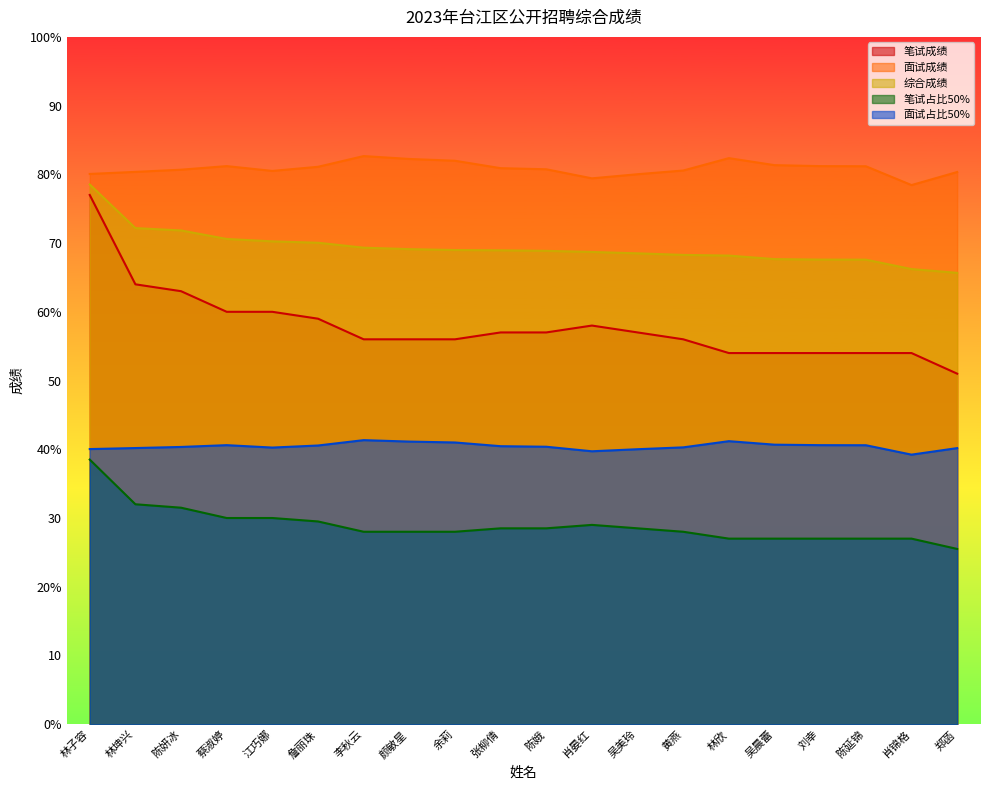

At which category is the sum across all series the highest?

林子容